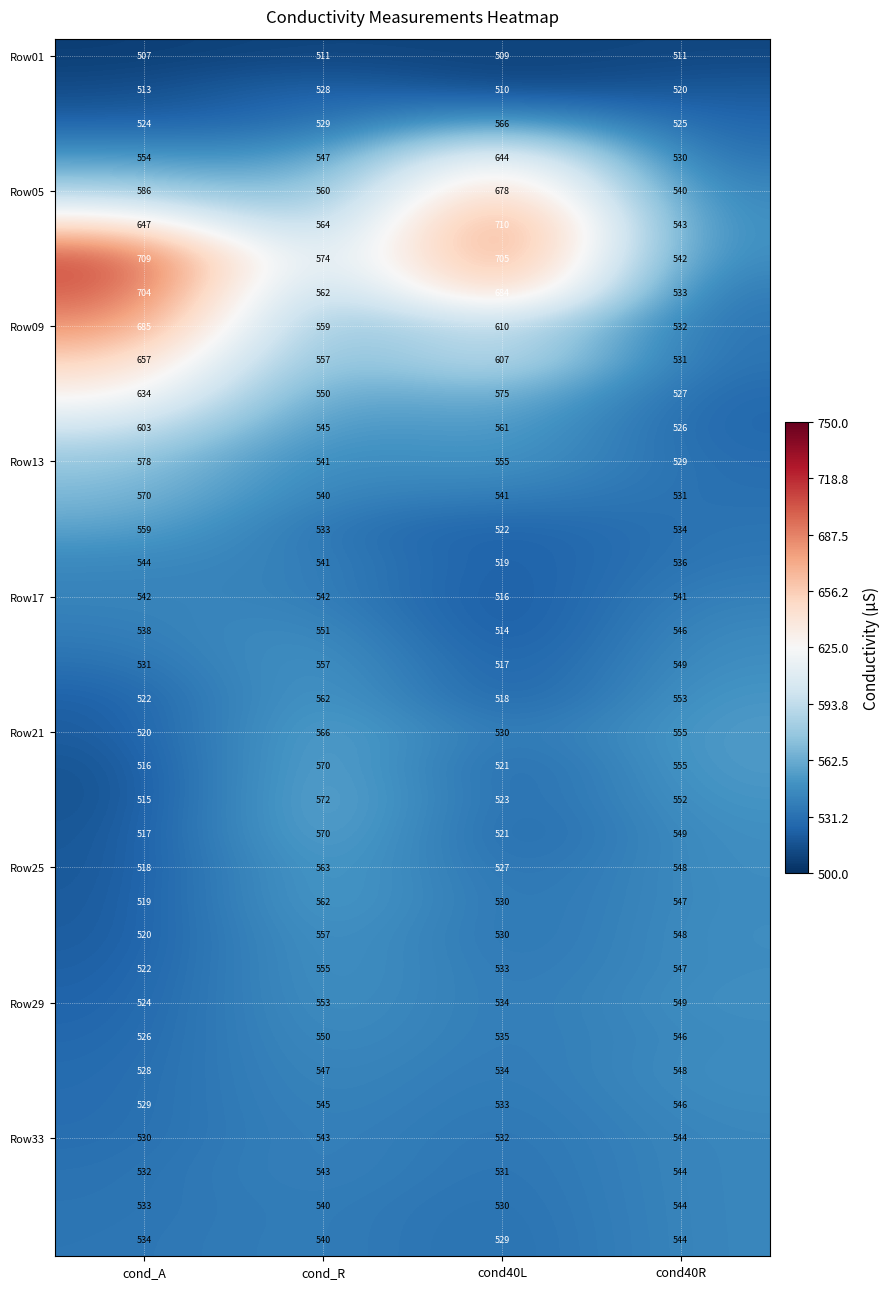

What is the total value across all series at cond40L?

20034